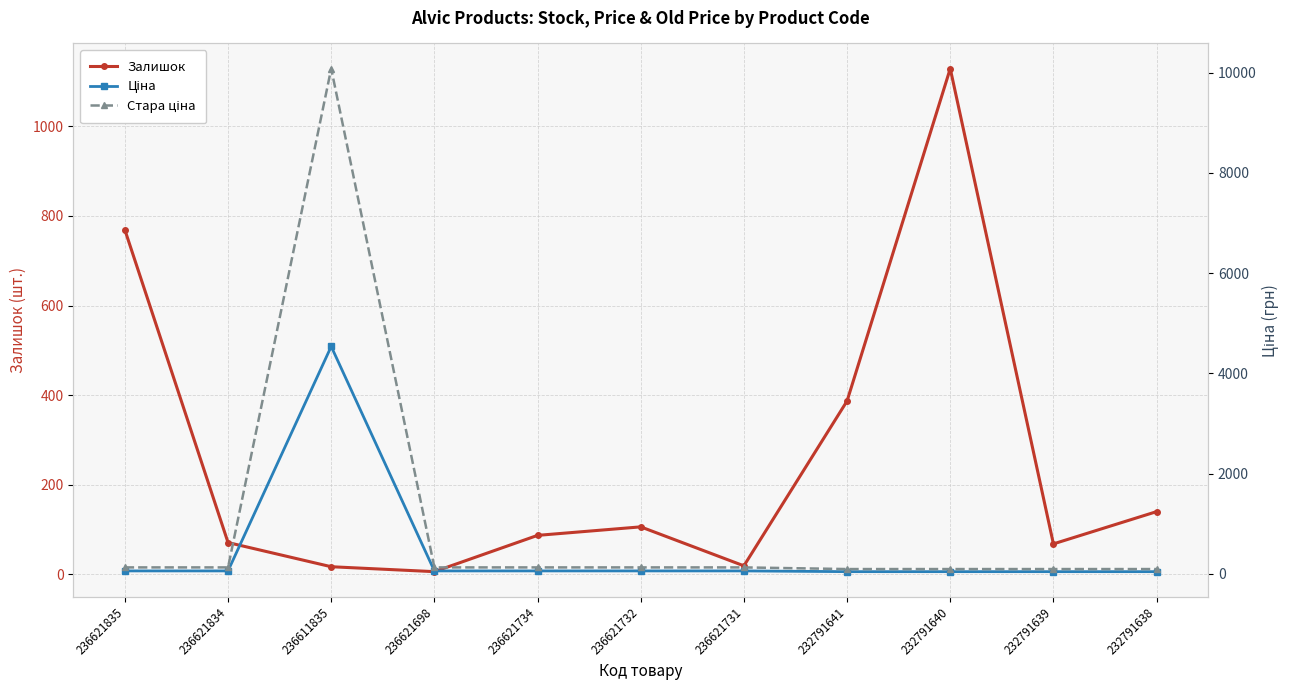

List the series in order of their overall mean, highest first.

Стара ціна, Ціна, Залишок